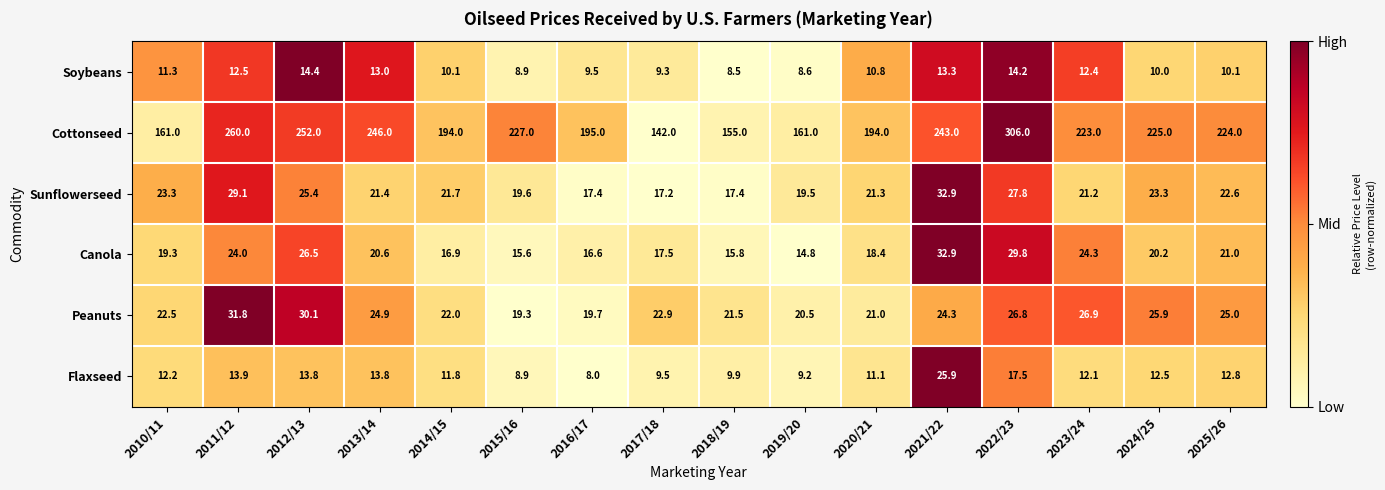

Is it true that Peanuts equals 34.0 at 2015/16?

False